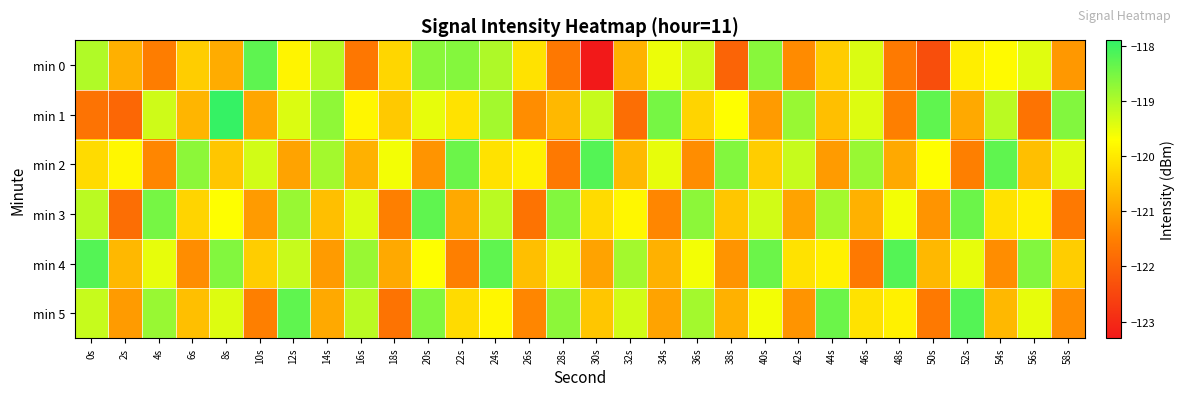

What is the spread (max minus min) of values at 28s?

3.0